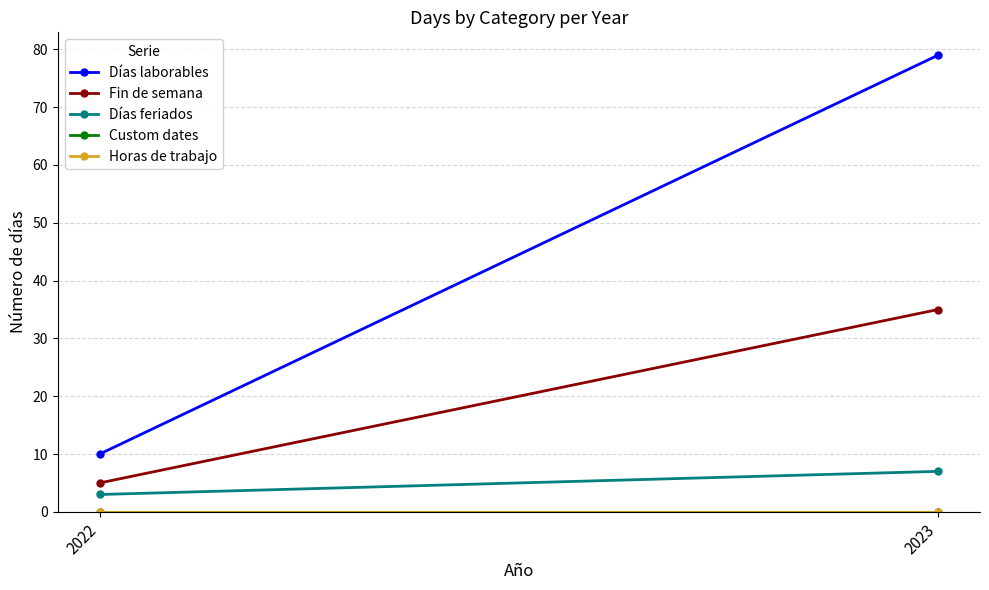

What is the spread (max minus min) of values at 2023?

79